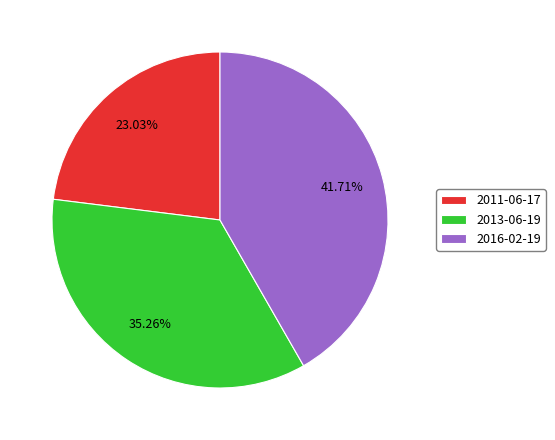

What is the ratio of the value at 2011-06-17 to the value at 2016-02-19?

0.6